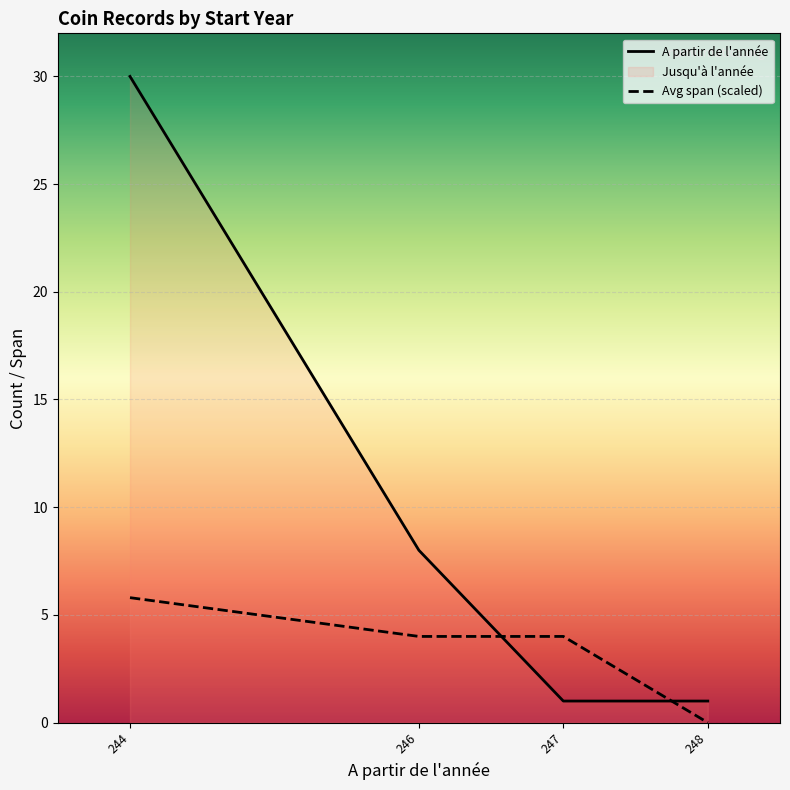

What is the difference between the maximum and minimum values in the A partir de l'année series?

29.0